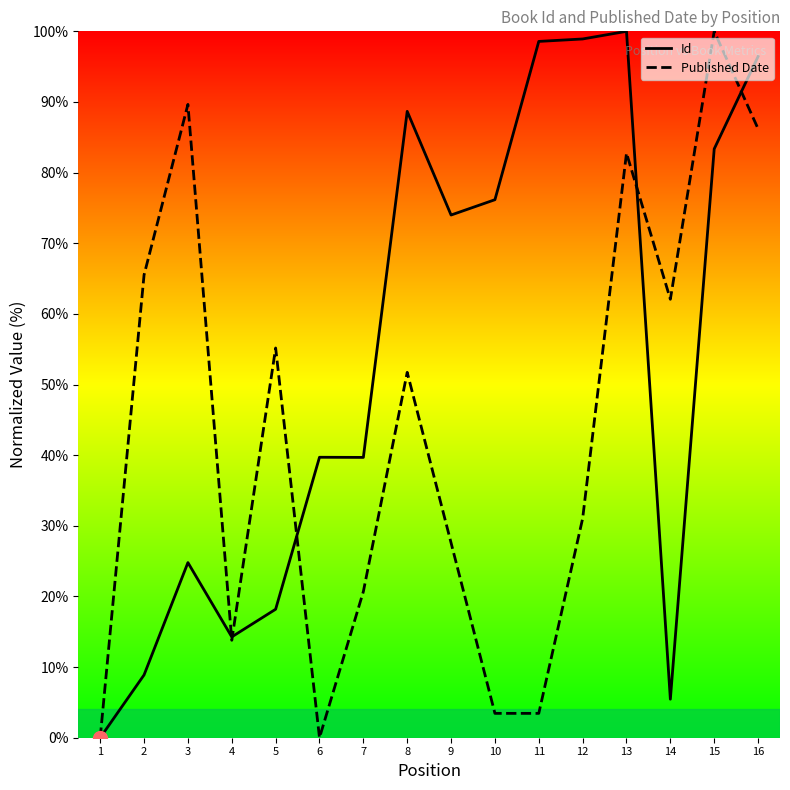

Reading right to left, extract all data points from this chart.

Id: 16=96.4	15=83.4	14=5.5	13=100.0	12=98.9	11=98.6	10=76.2	9=74.0	8=88.7	7=39.7	6=39.7	5=18.2	4=14.3	3=24.8	2=8.9	1=0.0
Published Date: 16=86.2	15=100.0	14=62.1	13=82.8	12=31.0	11=3.4	10=3.4	9=27.6	8=51.7	7=20.7	6=0.0	5=55.2	4=13.8	3=89.7	2=65.5	1=0.0